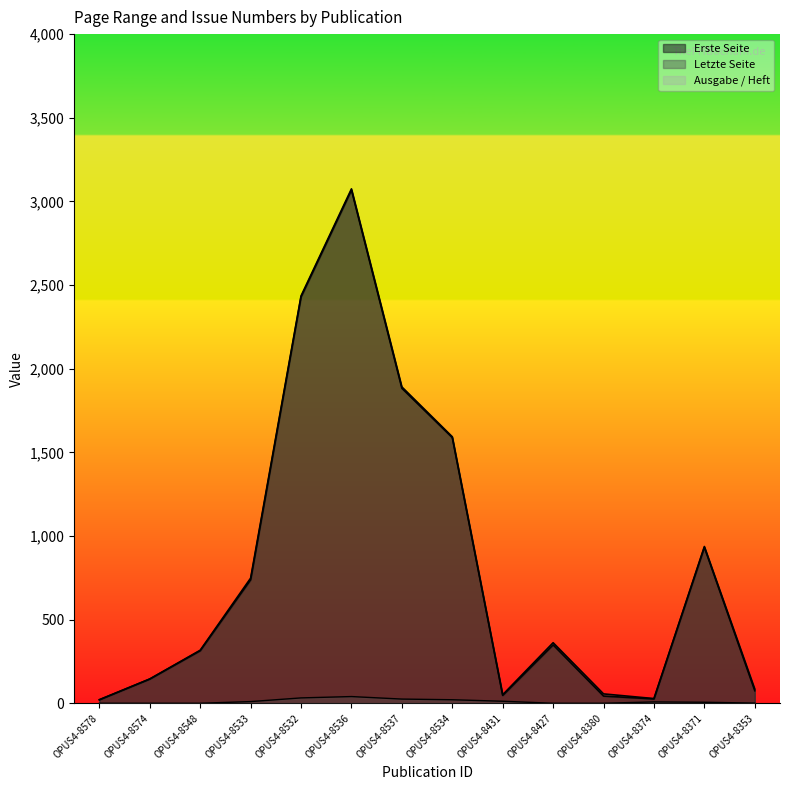

What is the difference between the maximum and minimum values in the Ausgabe / Heft series?

40